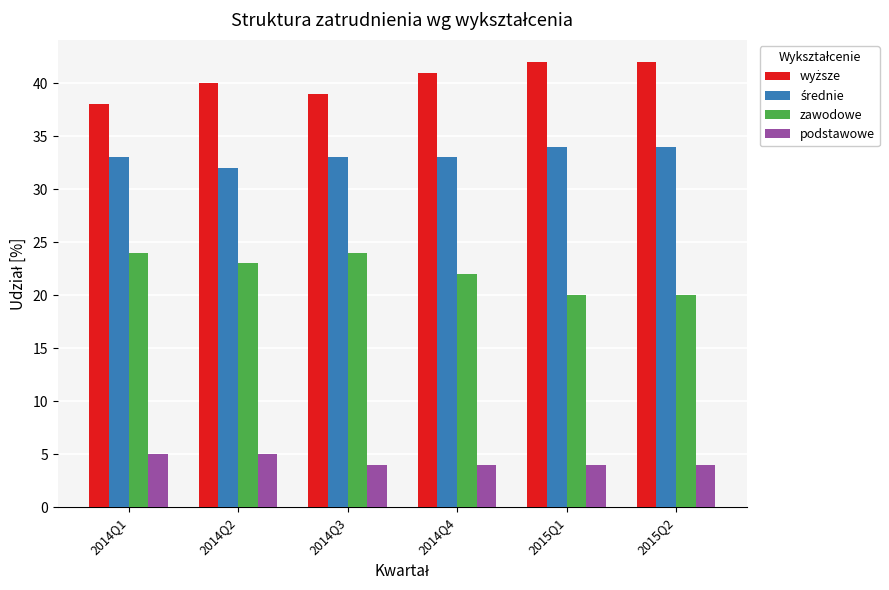

At how many categories does at least one series exceed 6?

6